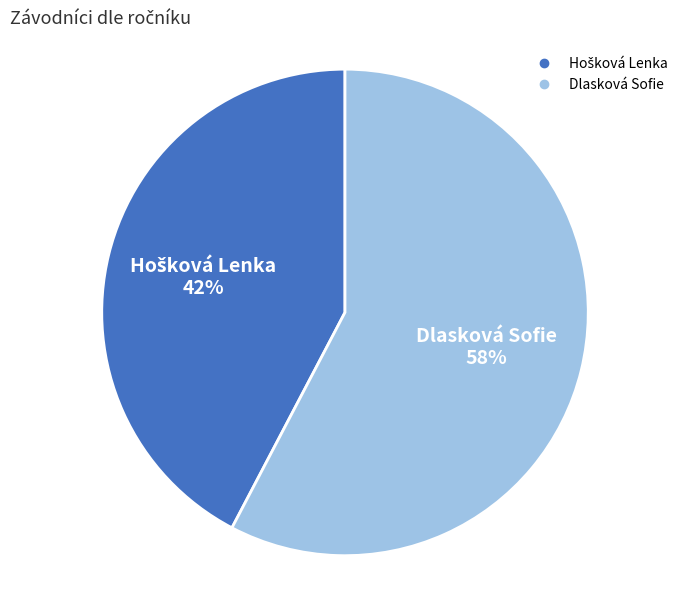

What percentage is the Dlasková Sofie slice, to the nearest percent?

58%